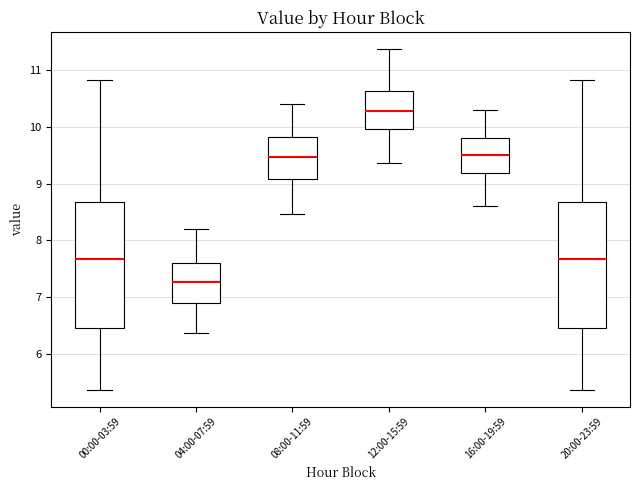

Reading left to right, read every box against the y-axis: the position of its median line, the range the box covers, and the ends of its whiskers. The values are not printed on the chart, so give them approximately, as read against the axis.

00:00-03:59: median 7.7, box 6.5 to 8.7, whiskers 5.4 to 10.8
04:00-07:59: median 7.3, box 6.9 to 7.6, whiskers 6.4 to 8.2
08:00-11:59: median 9.5, box 9.1 to 9.8, whiskers 8.5 to 10.4
12:00-15:59: median 10.3, box 10.0 to 10.6, whiskers 9.4 to 11.4
16:00-19:59: median 9.5, box 9.2 to 9.8, whiskers 8.6 to 10.3
20:00-23:59: median 7.7, box 6.5 to 8.7, whiskers 5.4 to 10.8